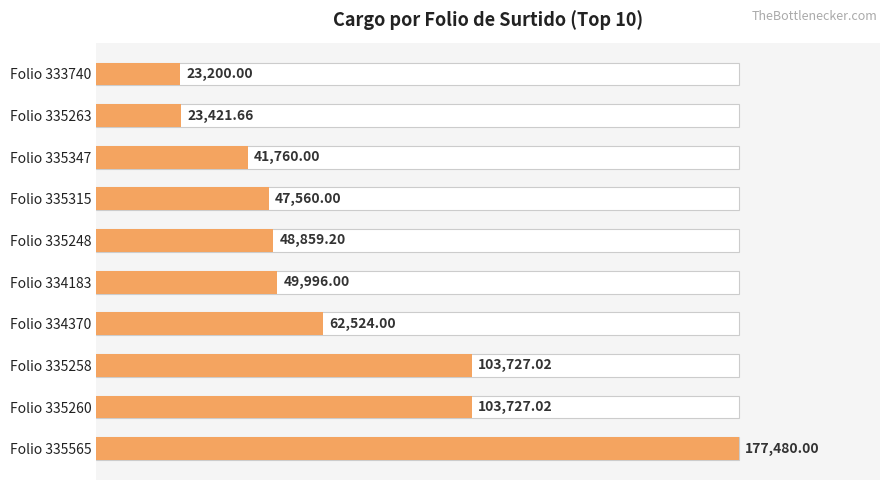

True or false: the data shows 22974.9 at Folio 335260.

False